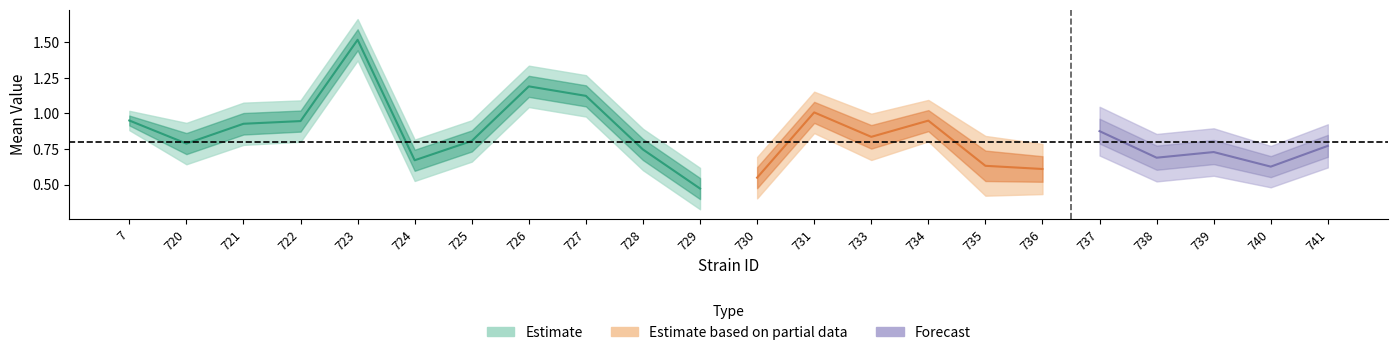

True or false: sem has a value of 0.1 at 725.

False